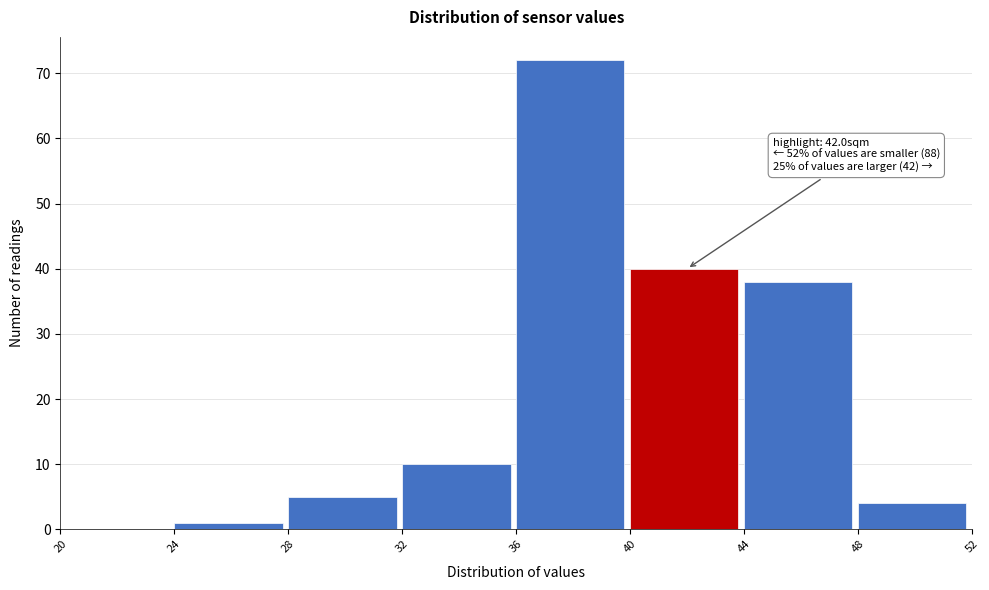

Over which range of the x-axis is the bar tallest?

36 to 40